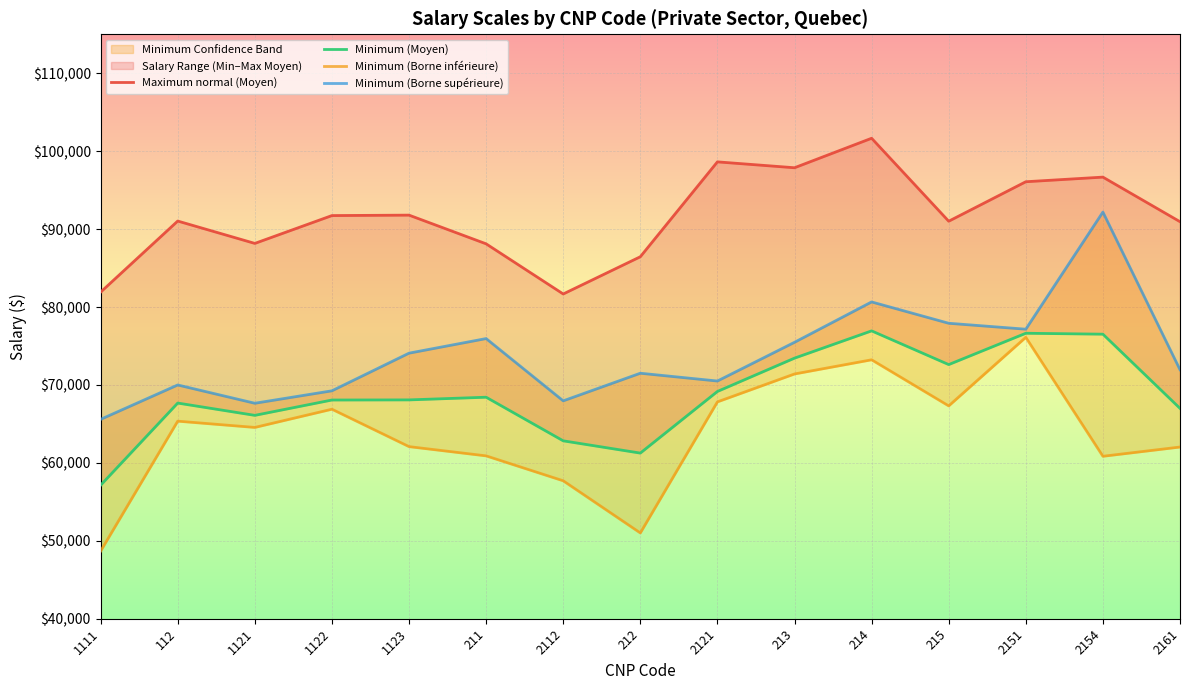

What is the difference between the highest and lowest values at 1121?

23616